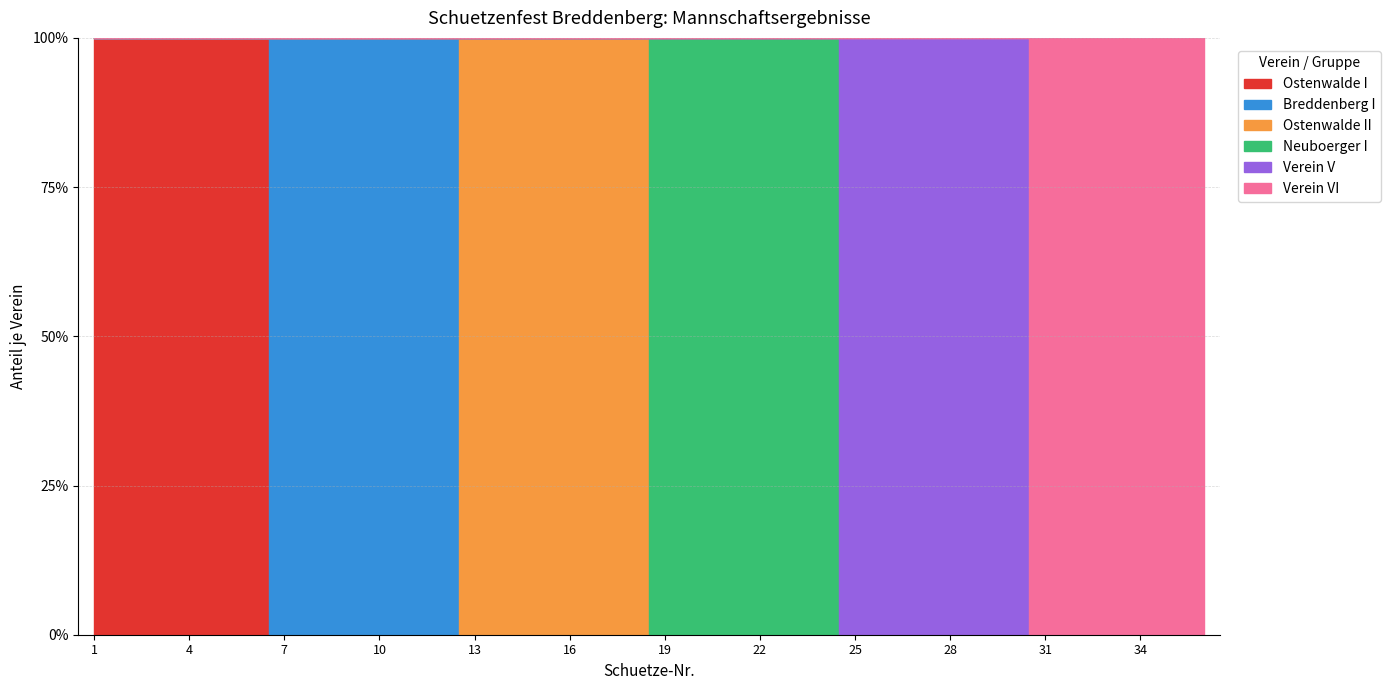

True or false: Verein VI and Breddenberg I intersect in this chart.

False